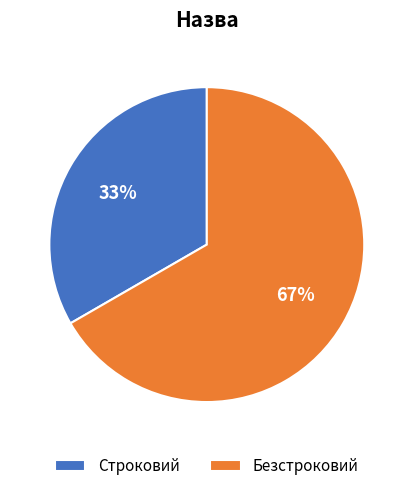

What percentage is the Строковий slice, to the nearest percent?

33%